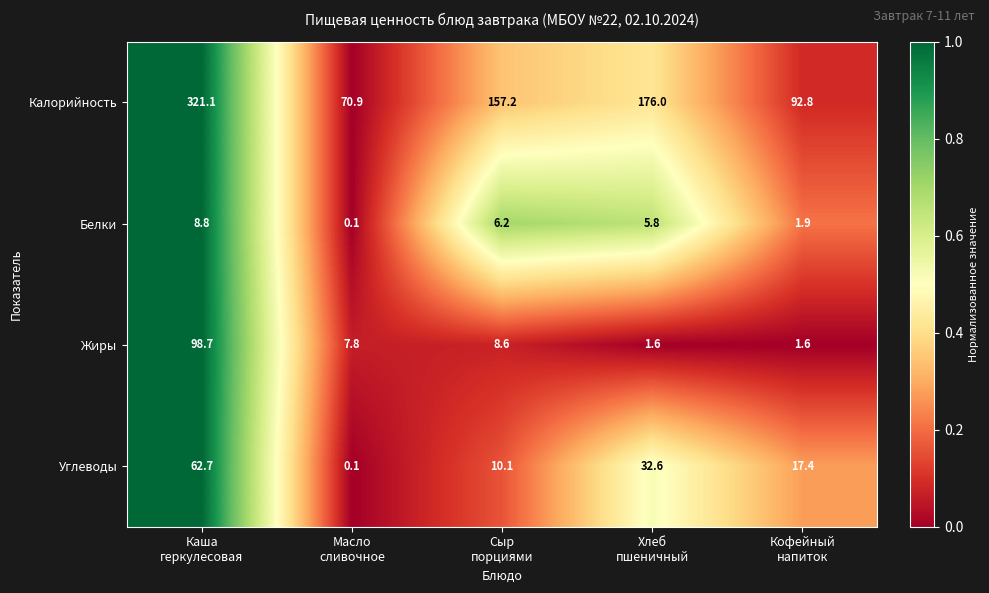

Which series has the largest range (max minus min)?

Калорийность